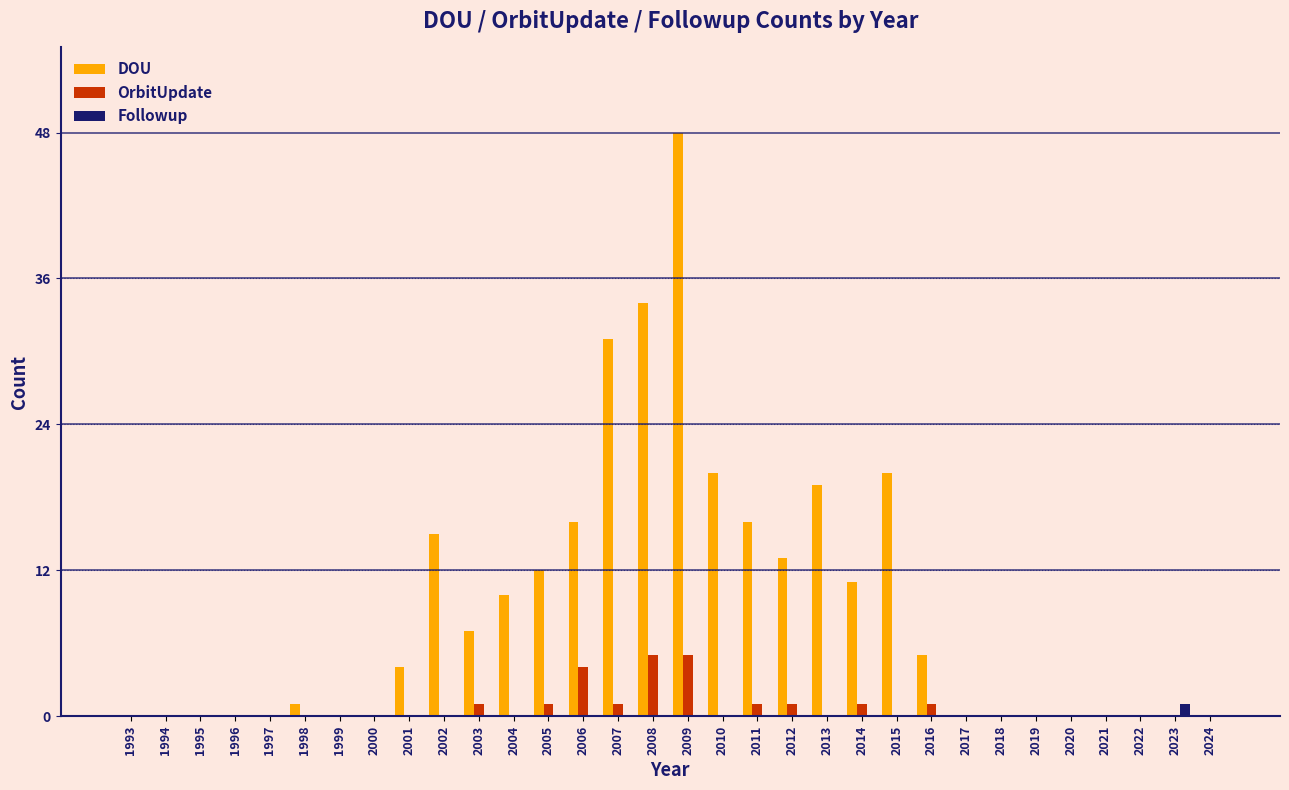

What is the maximum value for DOU?

48